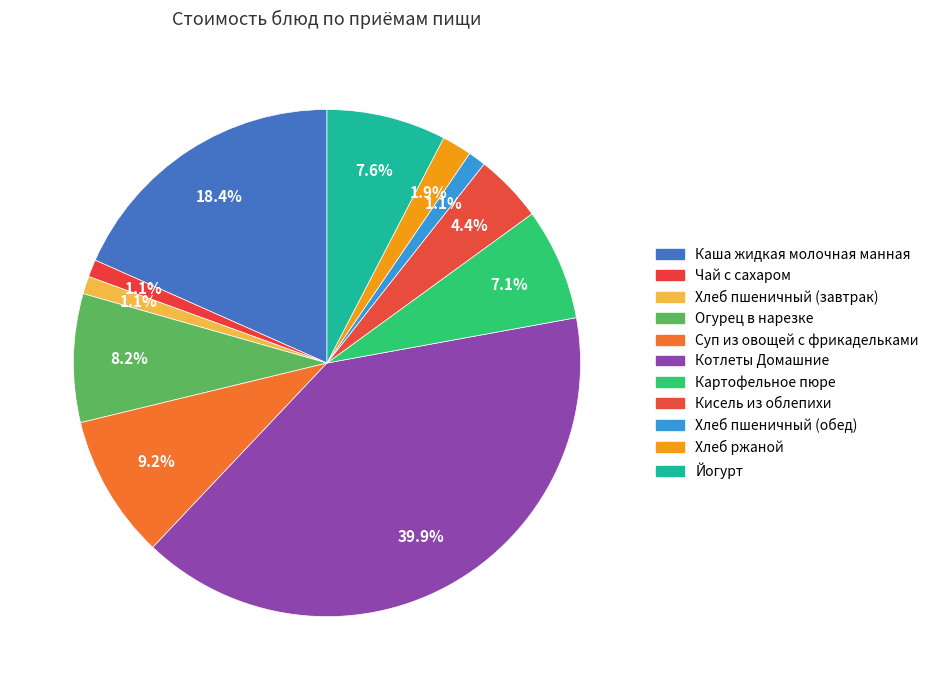

Which category has the smallest portion of the pie?

Чай с сахаром